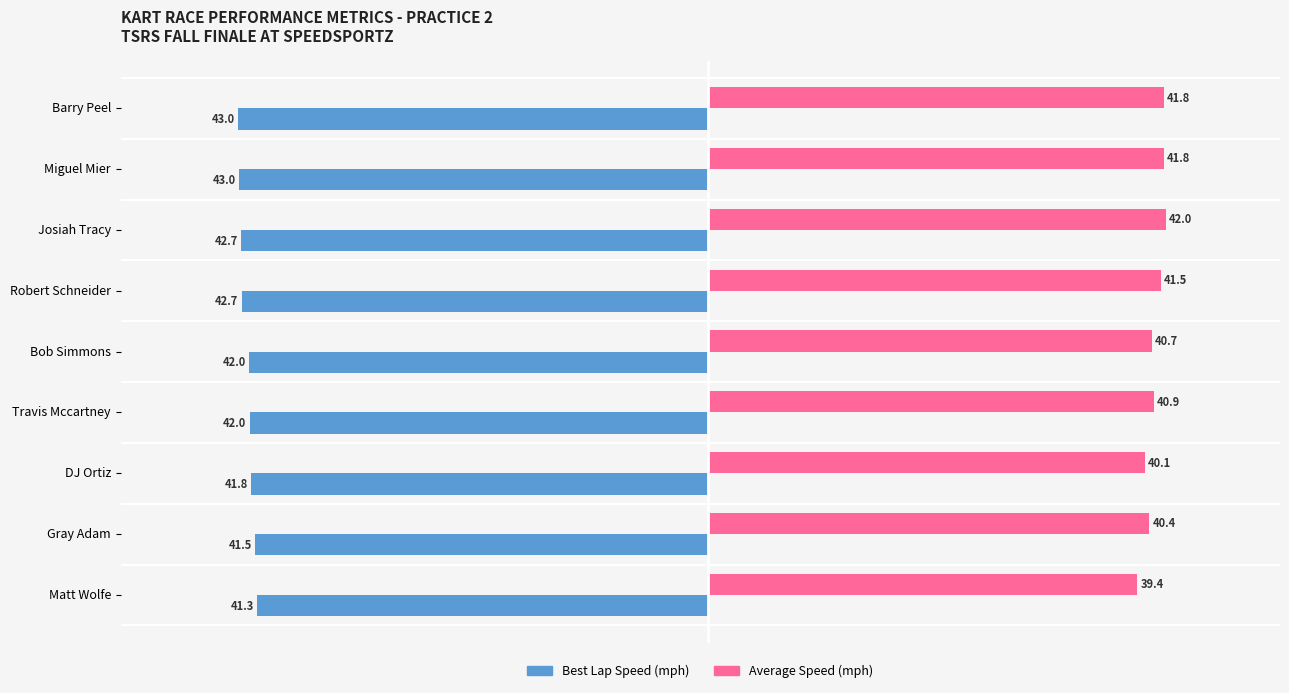

What is the spread (max minus min) of values at Miguel Mier?

84.8